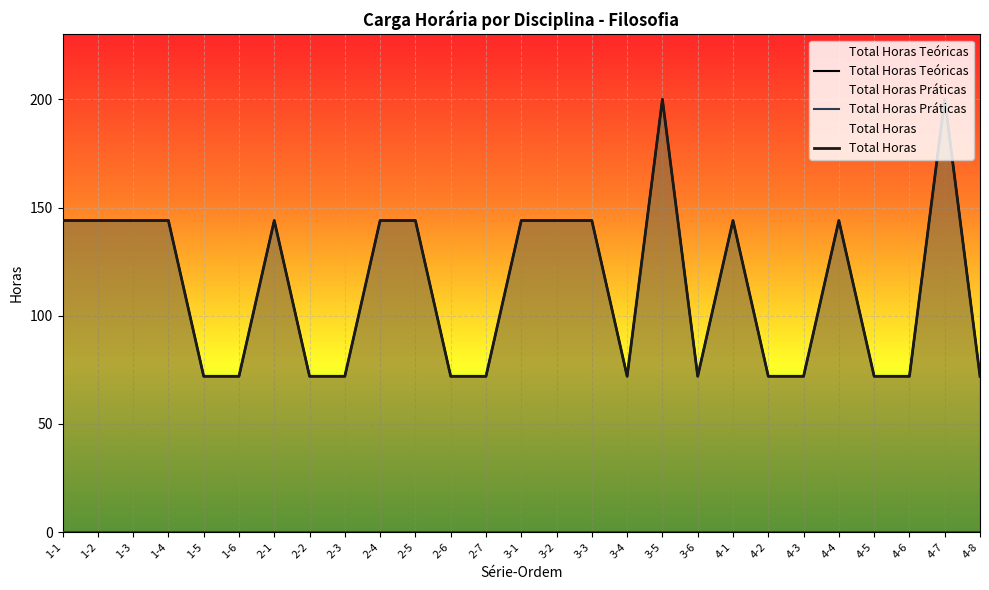

Between 4-5 and 2-6, which is larger?

4-5